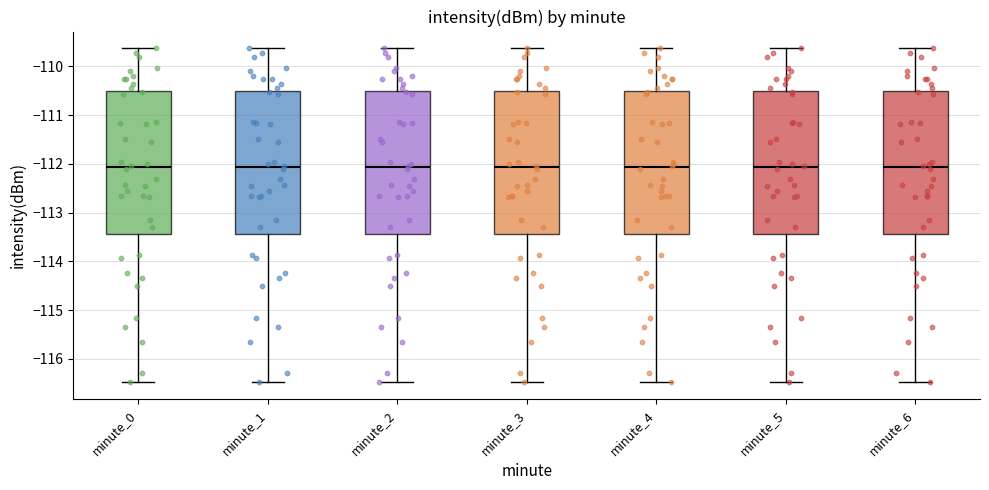

Reading left to right, read every box against the y-axis: the position of its median line, the range the box covers, and the ends of its whiskers. The values are not printed on the chart, so give them approximately, as read against the axis.

minute_0: median -112.1, box -113.4 to -110.5, whiskers -116.5 to -109.6
minute_1: median -112.1, box -113.4 to -110.5, whiskers -116.5 to -109.6
minute_2: median -112.1, box -113.4 to -110.5, whiskers -116.5 to -109.6
minute_3: median -112.1, box -113.4 to -110.5, whiskers -116.5 to -109.6
minute_4: median -112.1, box -113.4 to -110.5, whiskers -116.5 to -109.6
minute_5: median -112.1, box -113.4 to -110.5, whiskers -116.5 to -109.6
minute_6: median -112.1, box -113.4 to -110.5, whiskers -116.5 to -109.6